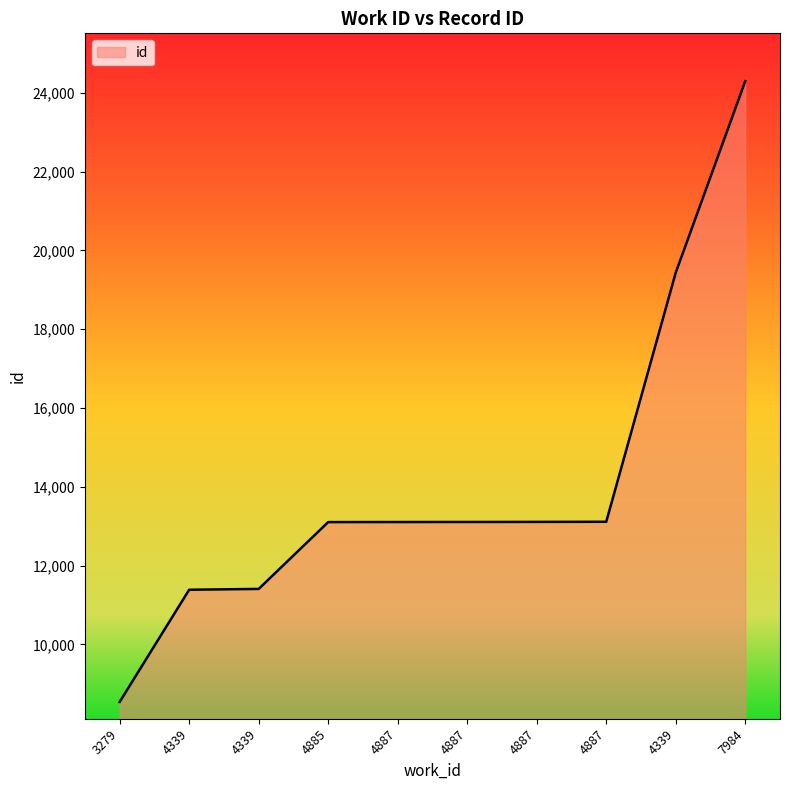

How many lines are shown in the chart?

1